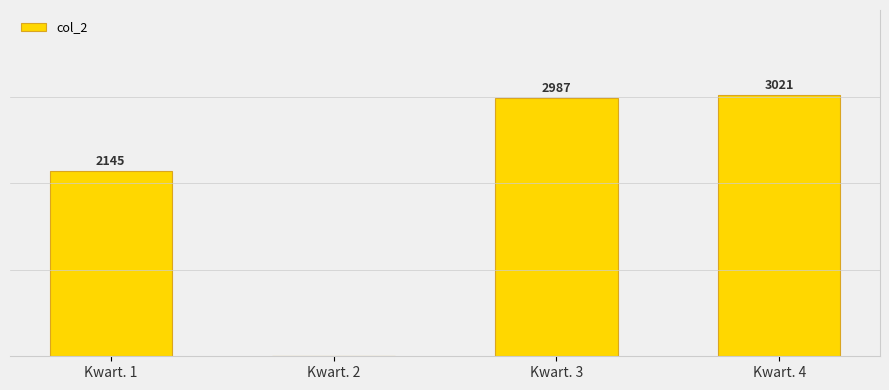

Which label corresponds to the largest value in the chart?

Kwart. 4